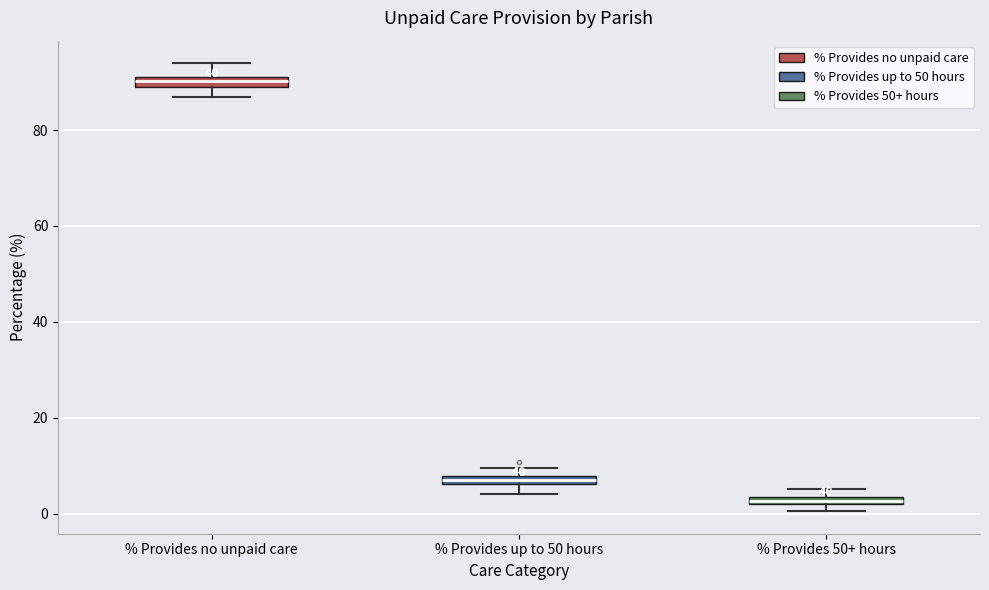

Where does the upper whisker of the box for % Provides no unpaid care end on the y-axis? The values are not printed on the chart, so give them approximately, as read against the axis.

94